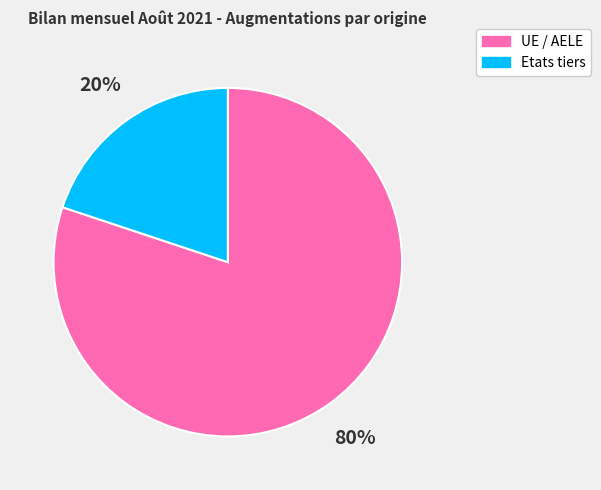

Which has a higher value, Etats tiers or UE / AELE?

UE / AELE